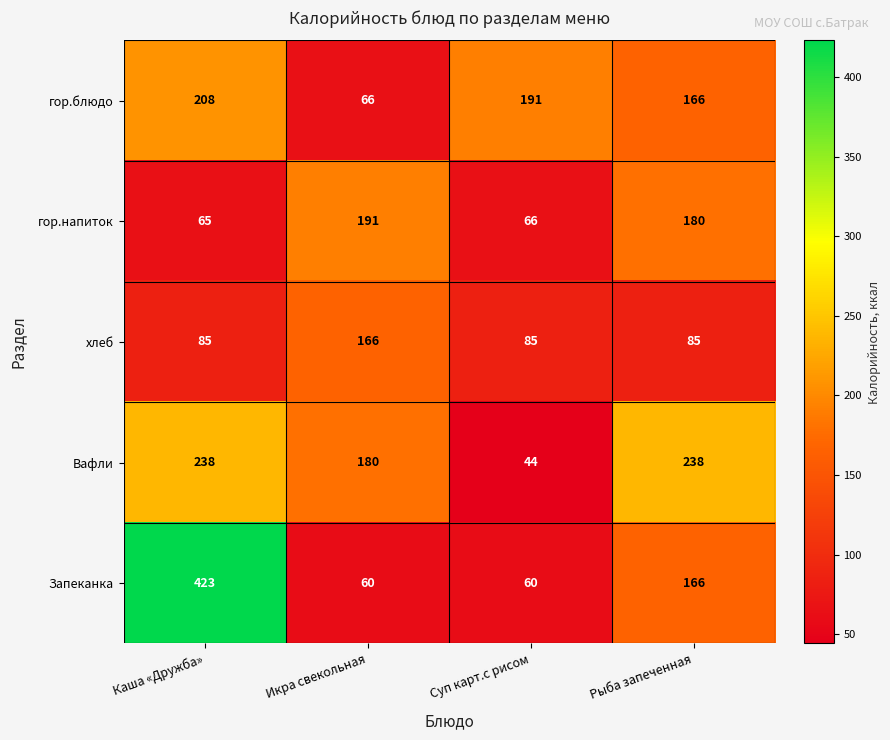

The value of Запеканка at Каша «Дружба» is 688. True or false?

False